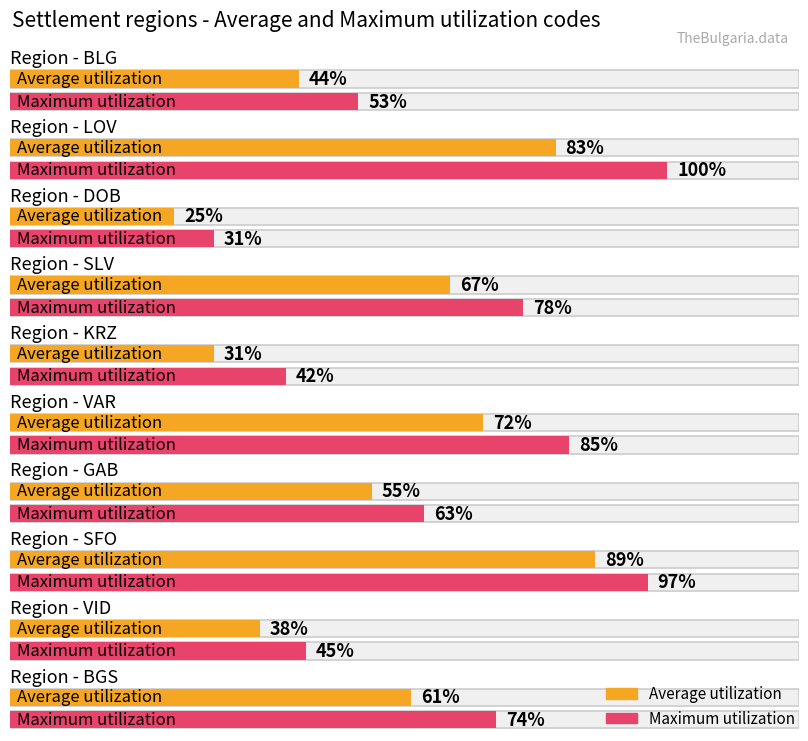

List the series in order of their peak value, highest first.

Maximum utilization, Average utilization